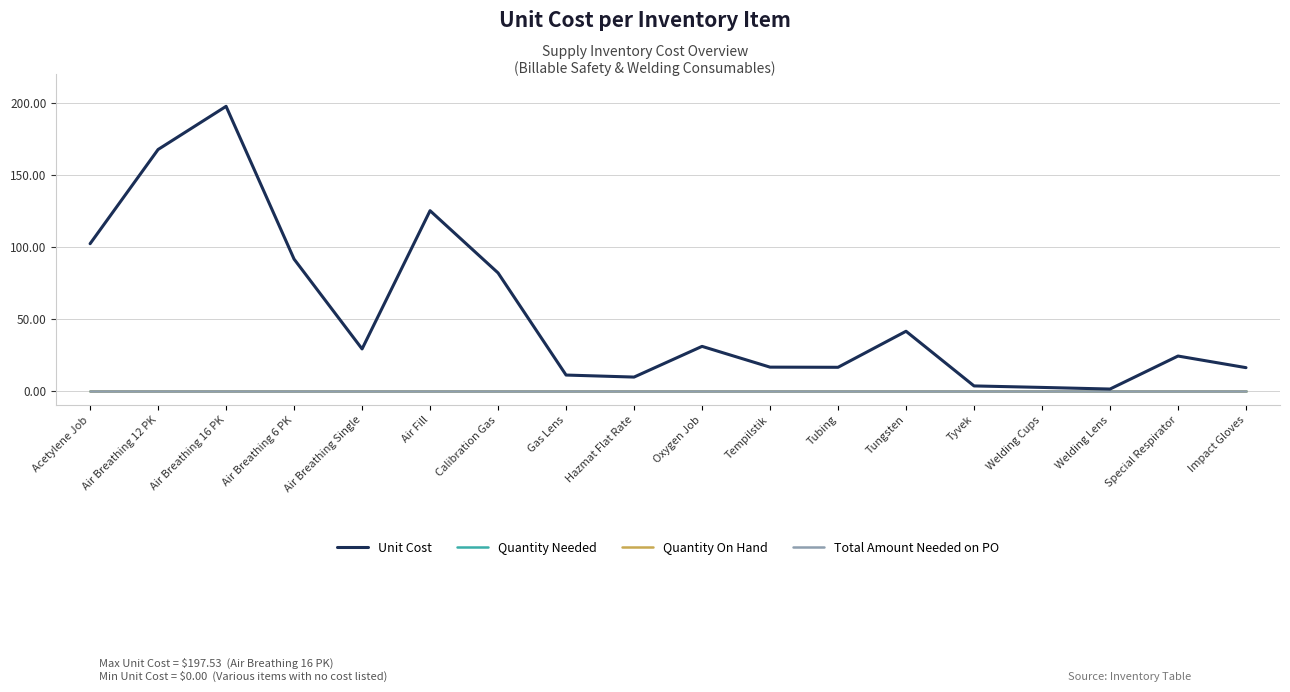

Where is Unit Cost nearest to the value 99?

Acetylene Job